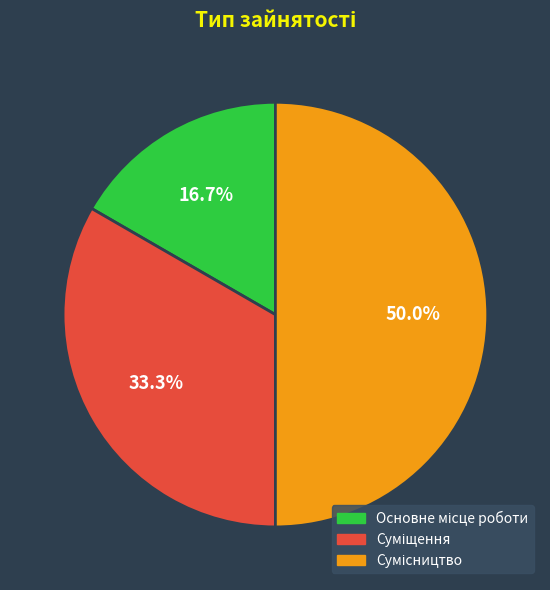

True or false: Суміщення accounts for 33% of the total.

True